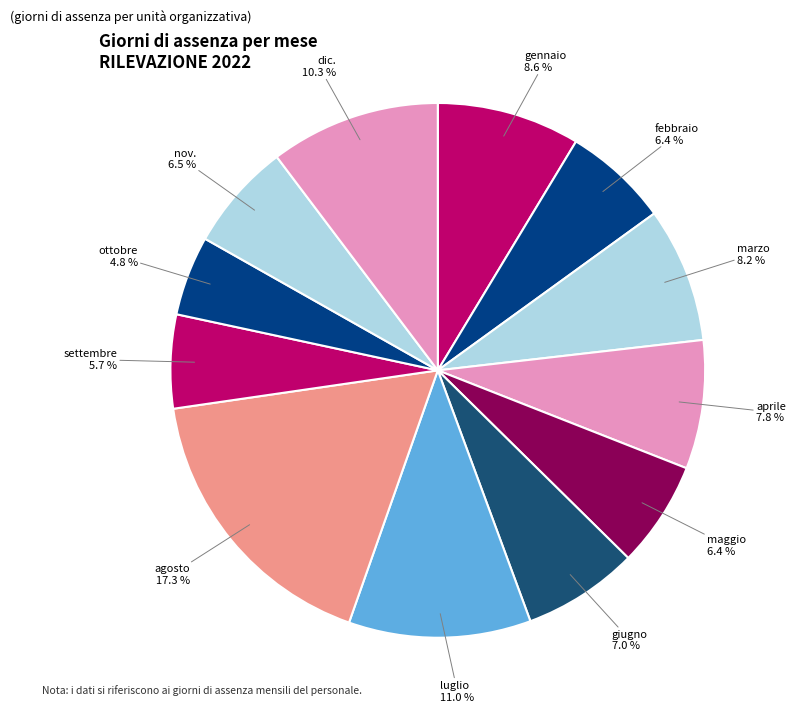

Which has a higher value, nov. or ottobre?

nov.